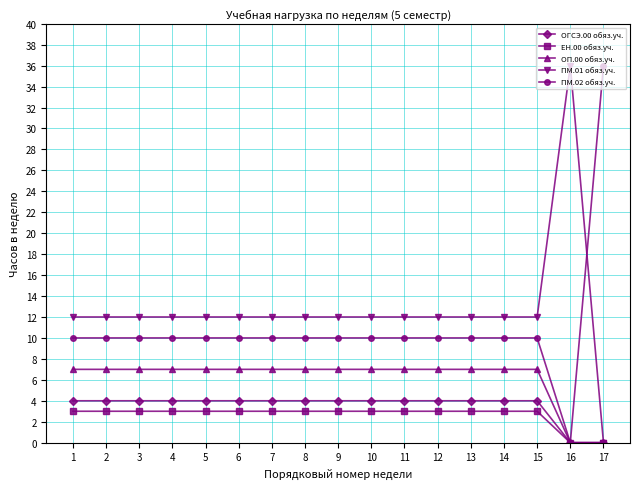

What is the greatest value displayed?

36